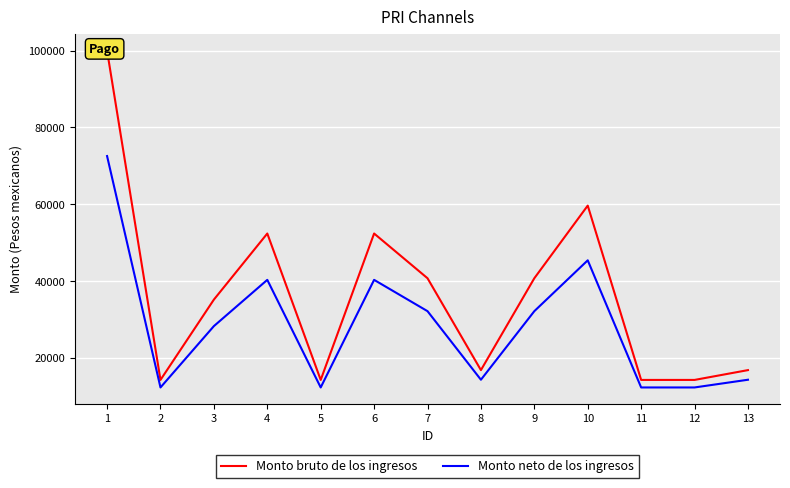

How many values in the Monto neto de los ingresos series exceed 28352?

7